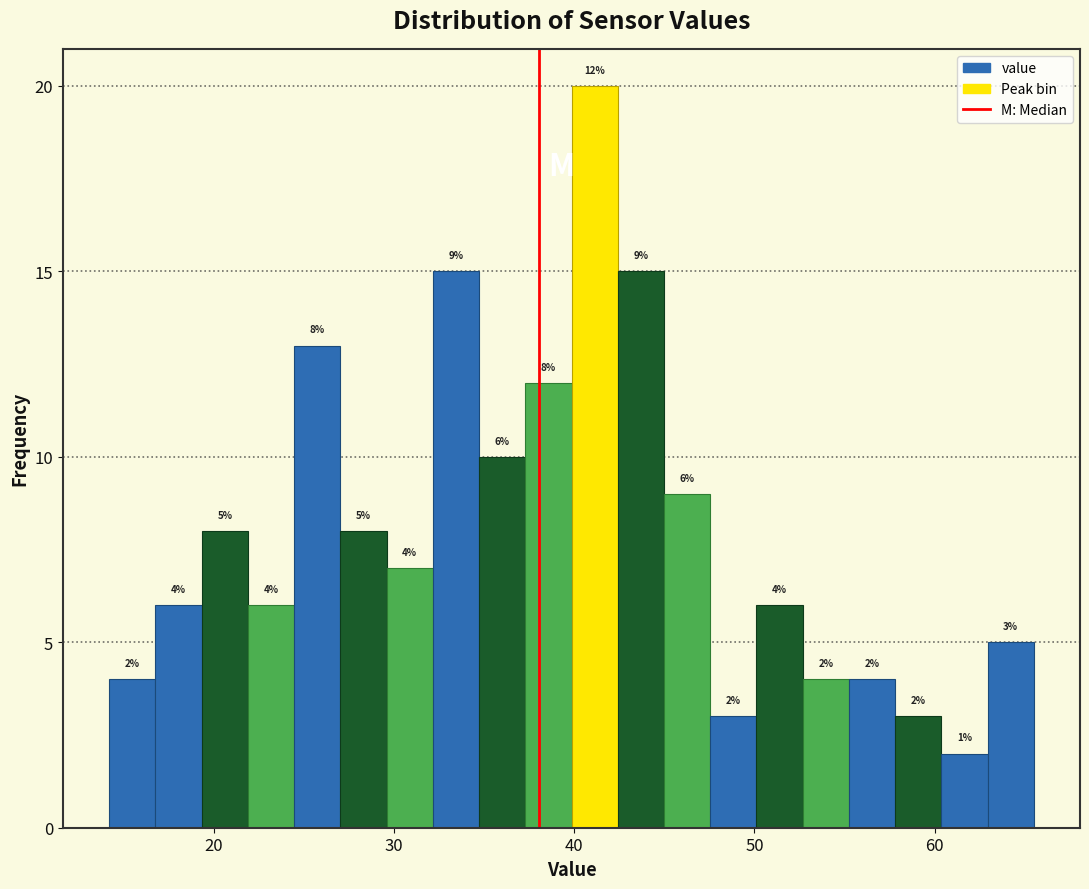

Read against the x-axis, roughly where is the centre of the tallest bar?

41